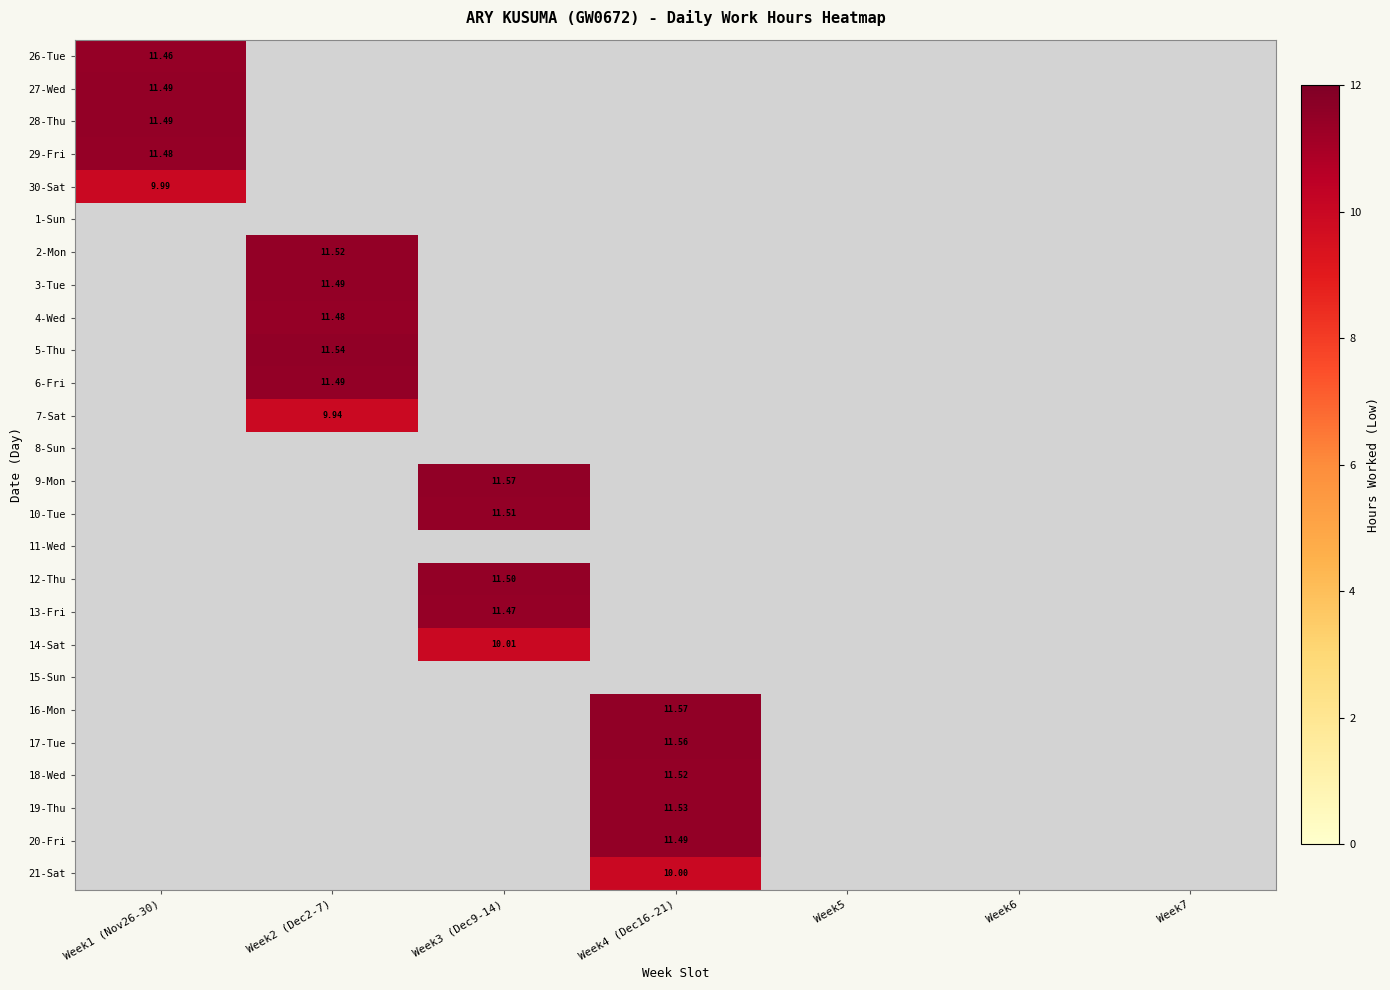

Between Week2 (Dec2-7) and Week4 (Dec16-21), which is larger?

Week4 (Dec16-21)